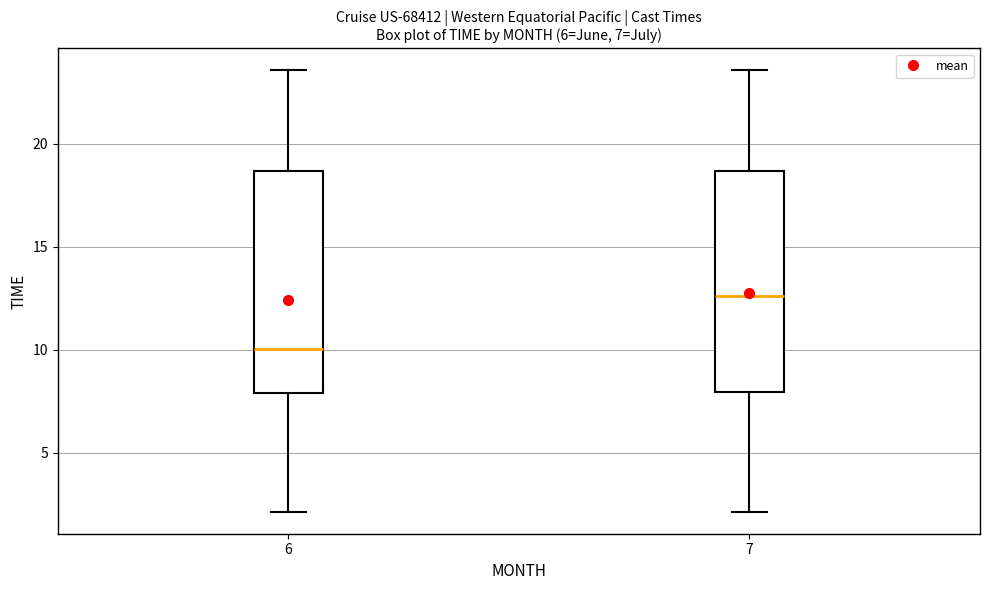

Which box's median line is the lowest?

6